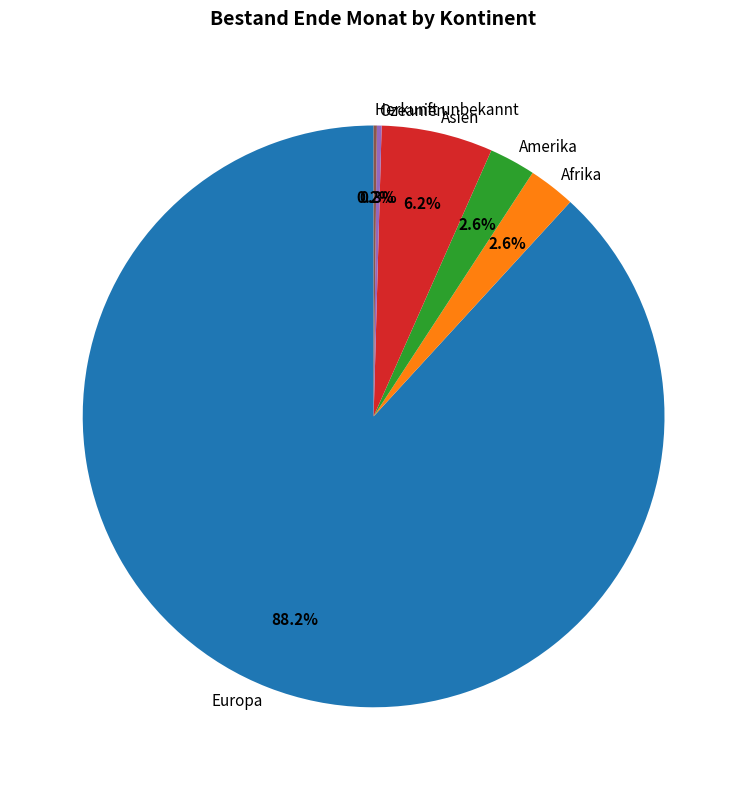

To the nearest percent, what portion does Amerika represent?

3%